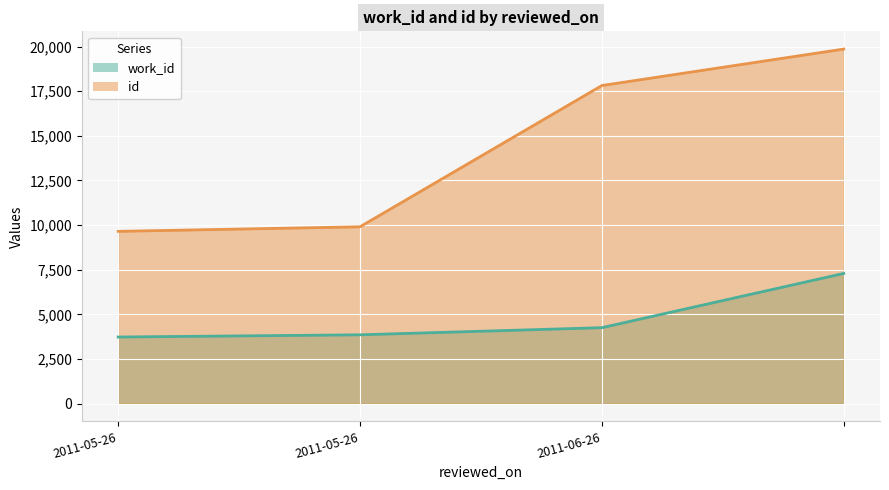

Rank the categories by id value from lowest to highest.

2011-05-26, 2011-05-26, 2011-06-26, 